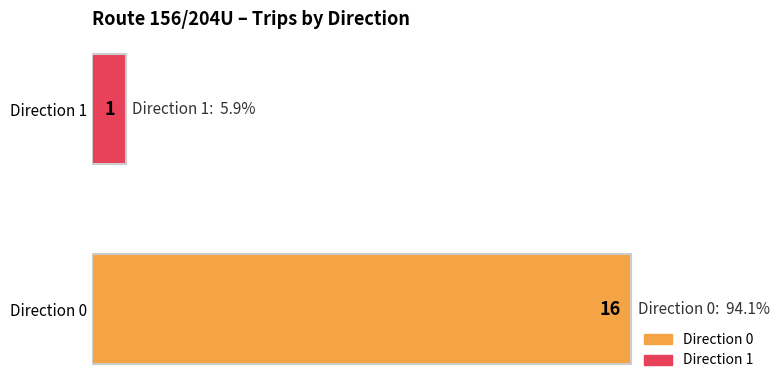

Reading bottom to top, list all the values displayed in this chart.

16	1